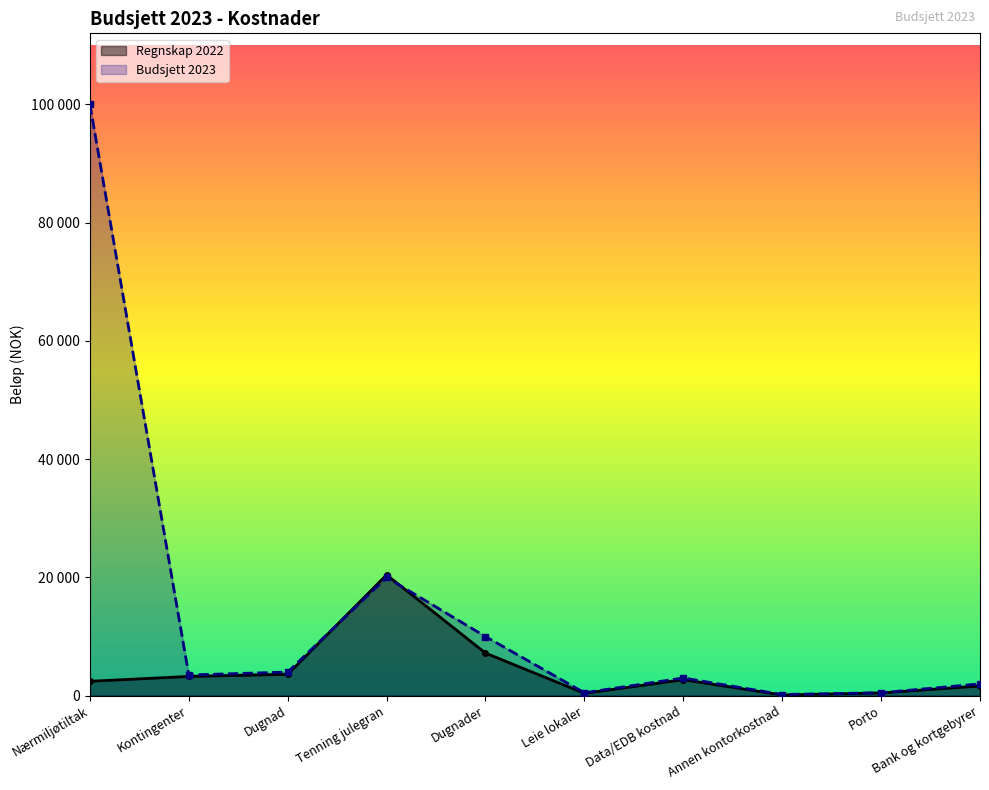

What are all the series names shown in the legend?

Regnskap 2022, Budsjett 2023